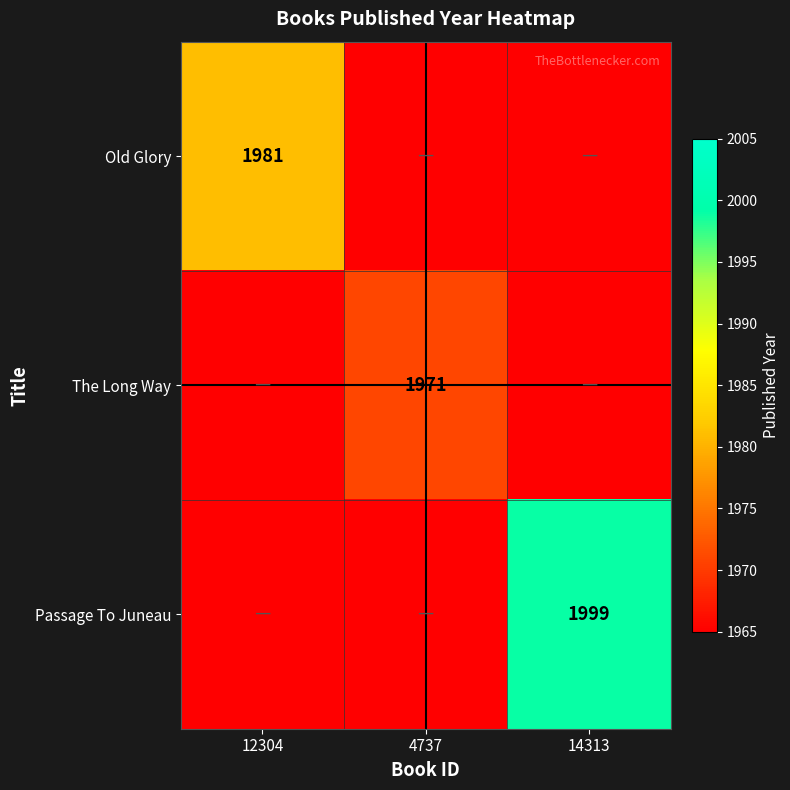

Is it true that Passage To Juneau equals 3051 at 14313?

False